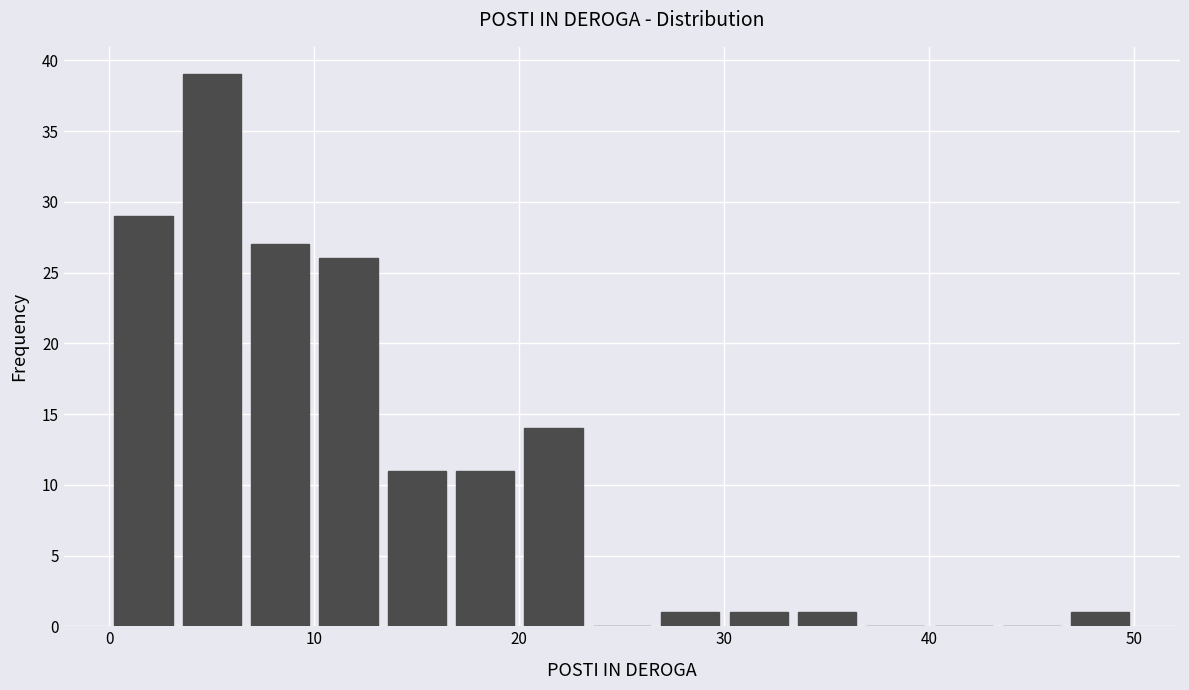

Around what value on the x-axis is the tallest bar? Give the approximate position of its centre, as read against the axis.

5